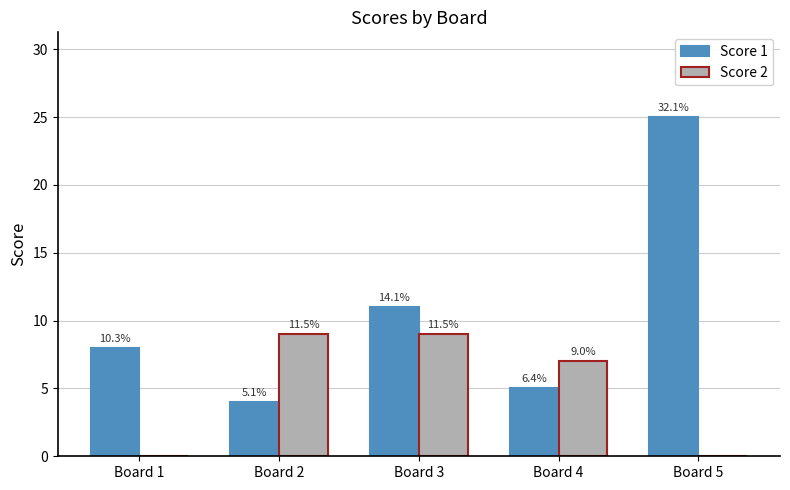

The value of Score 1 at Board 1 is 12. True or false?

False